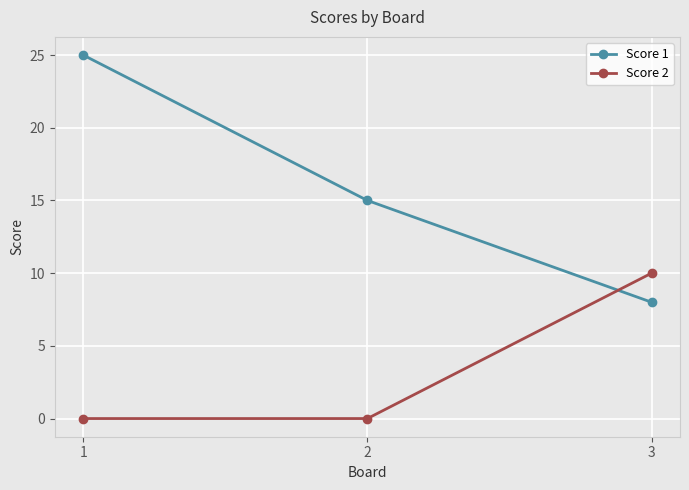

How many lines are shown in the chart?

2